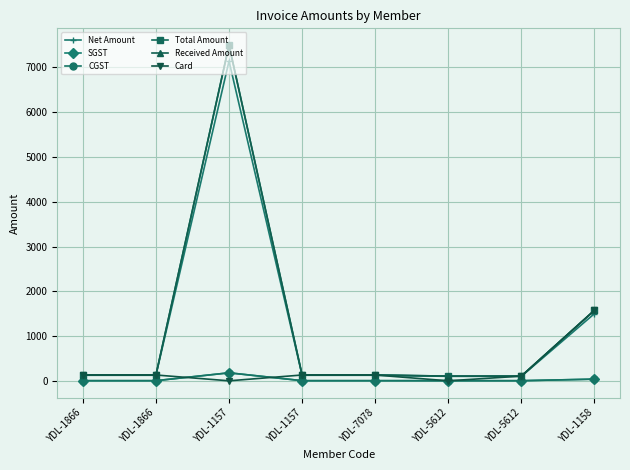

Which series changed the most between YDL-1866 and YDL-1157?

Total Amount